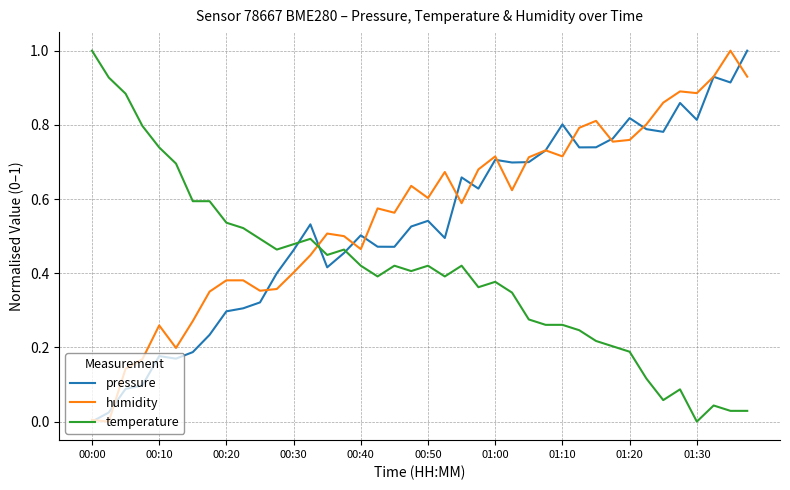

What is the highest value of the temperature series?

1.0